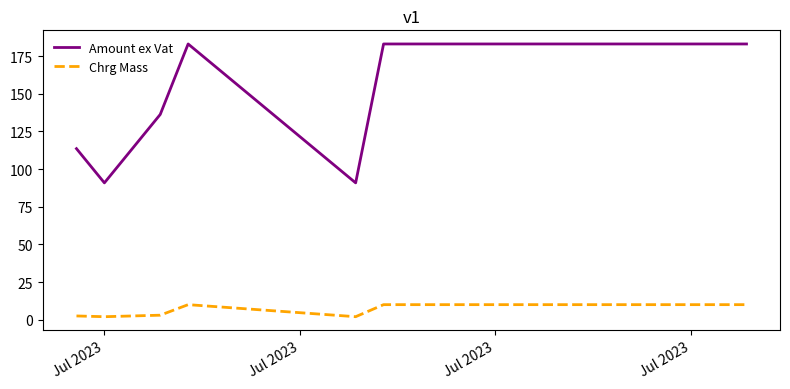

What is the average value of the Chrg Mass series?

5.6